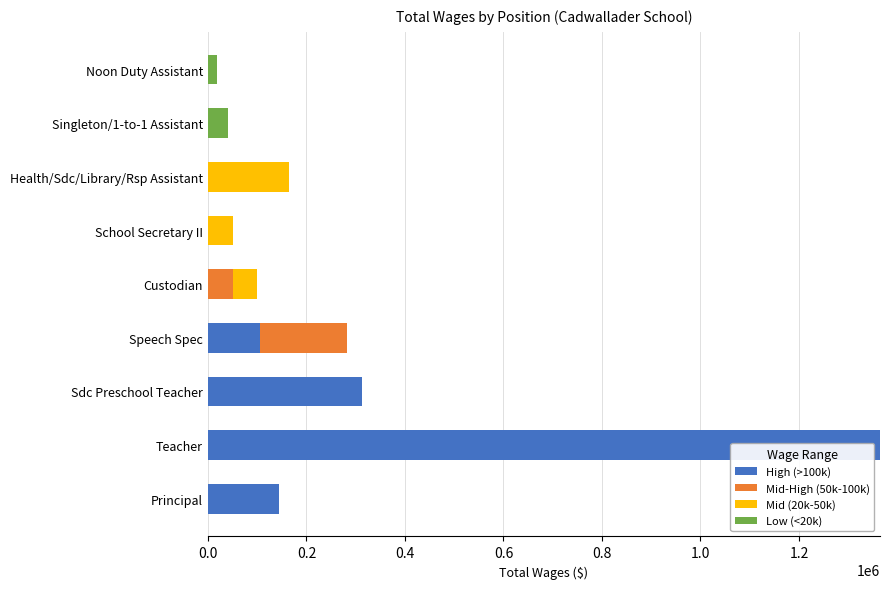

The value of High (>100k) at Health/Sdc/Library/Rsp Assistant is 0. True or false?

True